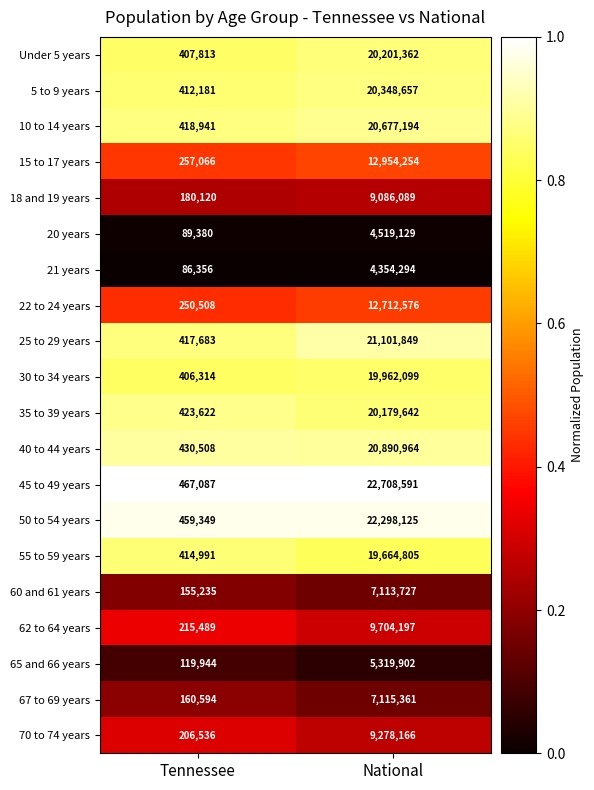

Read the 60 and 61 years value at Tennessee, to the nearest 50.

155250